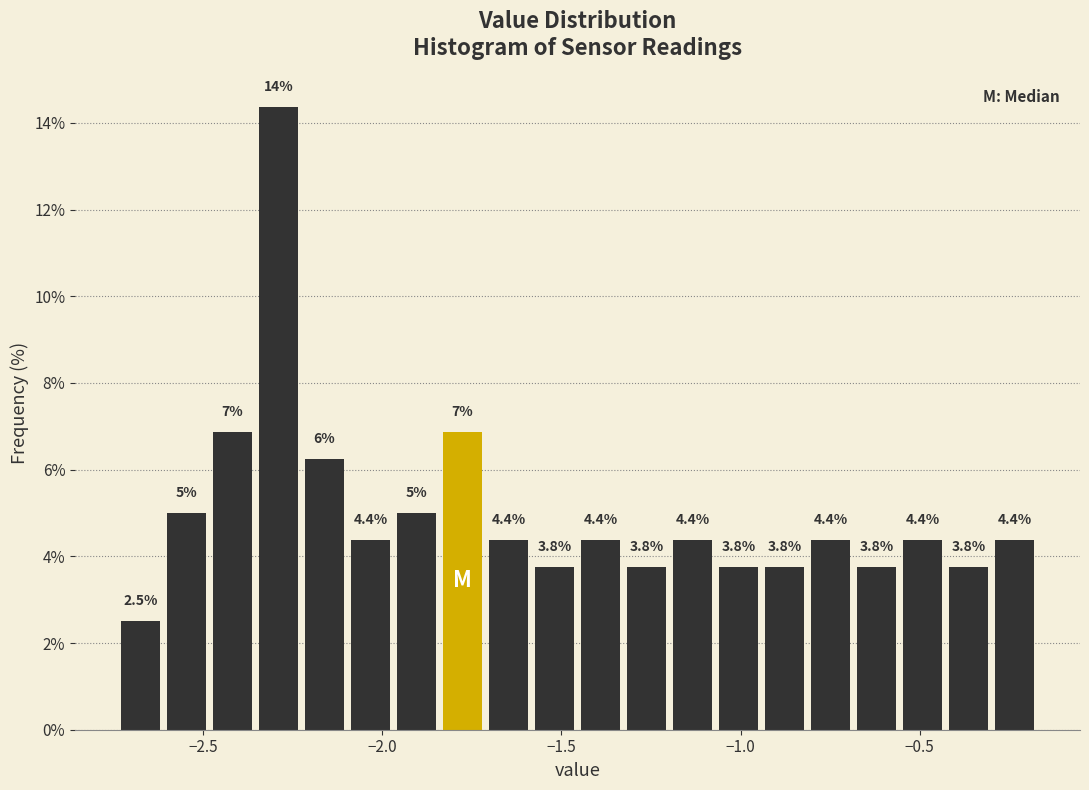

Around what value on the x-axis is the tallest bar? Give the approximate position of its centre, as read against the axis.

-2.30